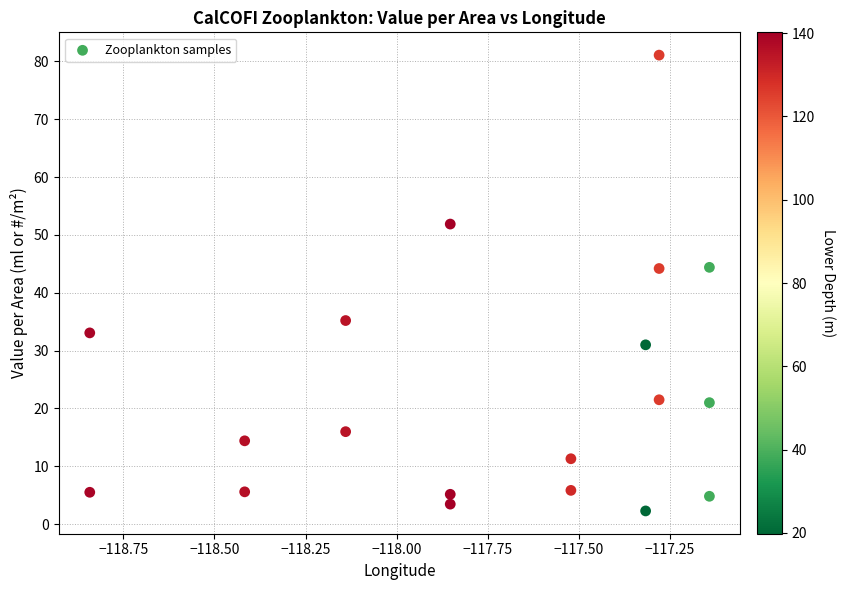

What is the range of Y values (max minus min)?

78.8